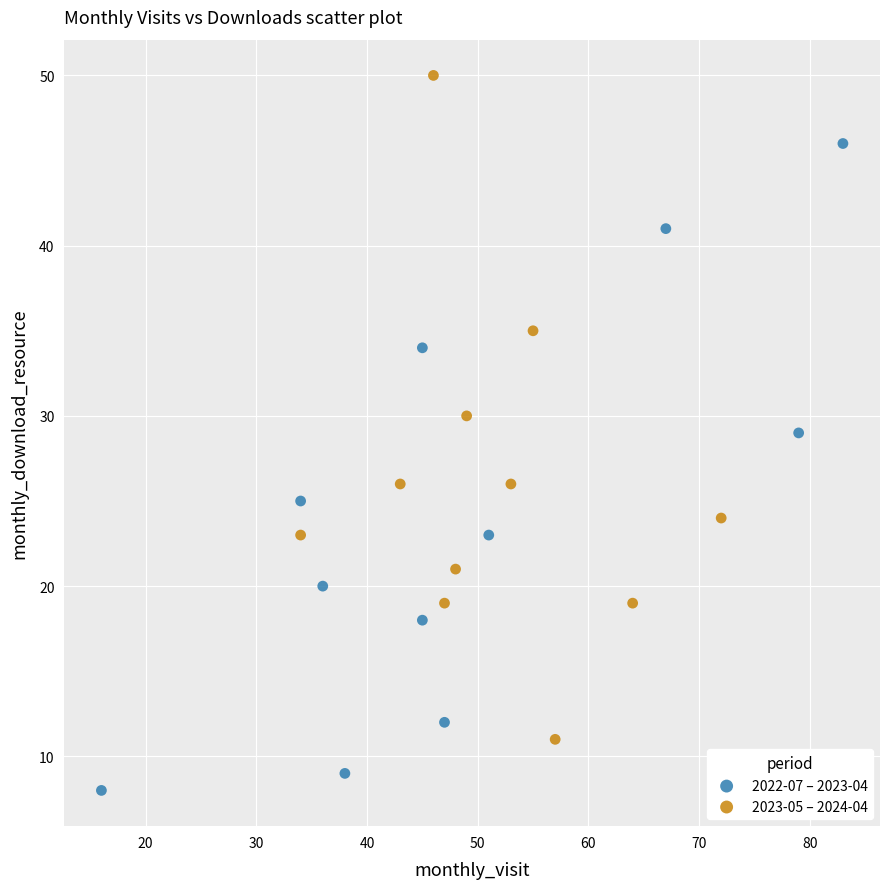

Which series contains the highest Y value?

2023-05 – 2024-04